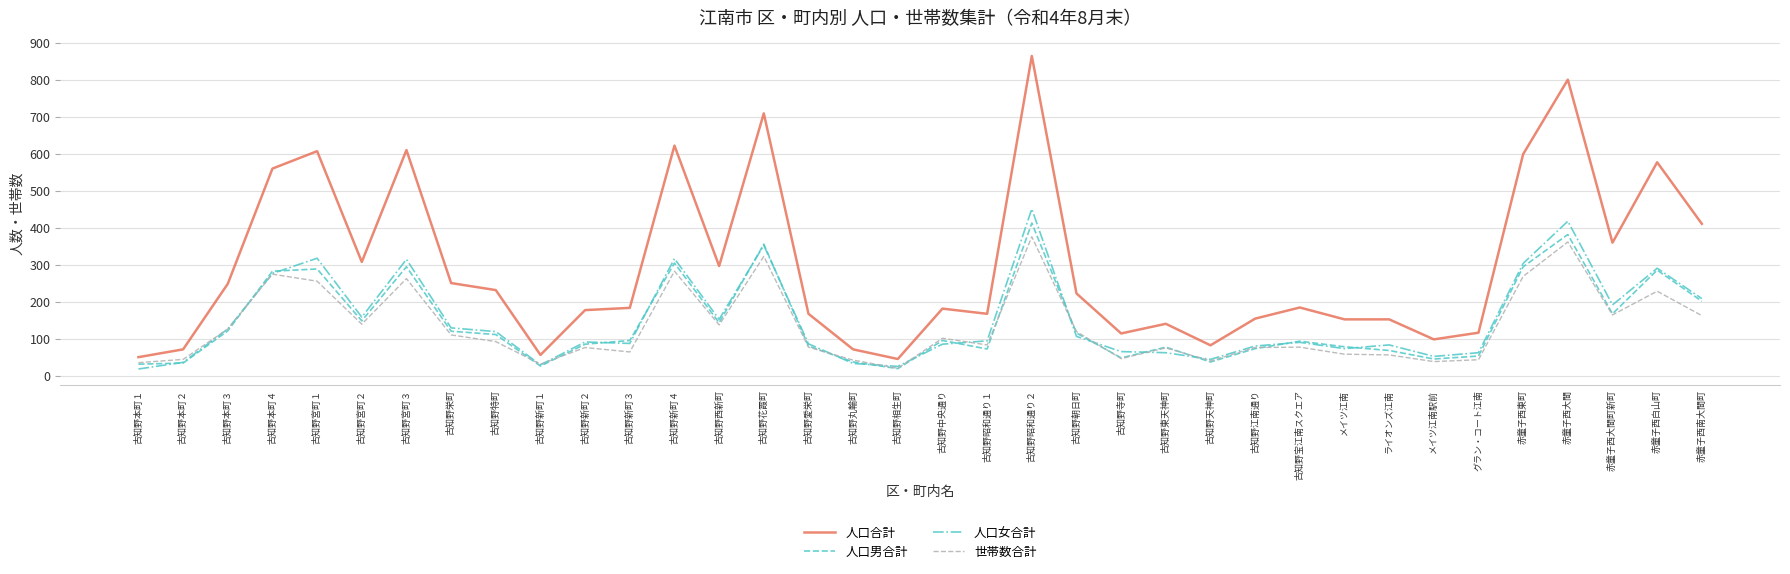

What position from the right is 古知野本町４?

33